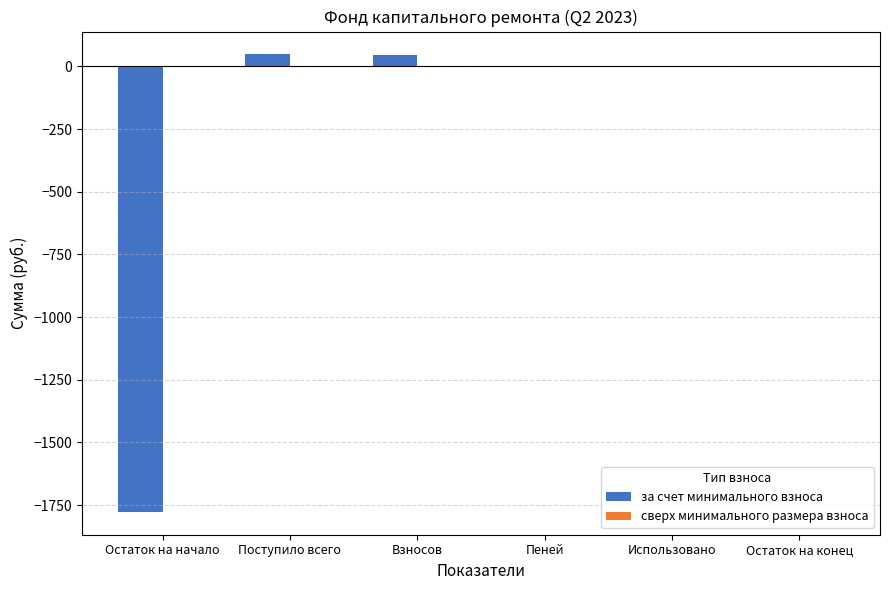

How many categories are shown in the chart?

6